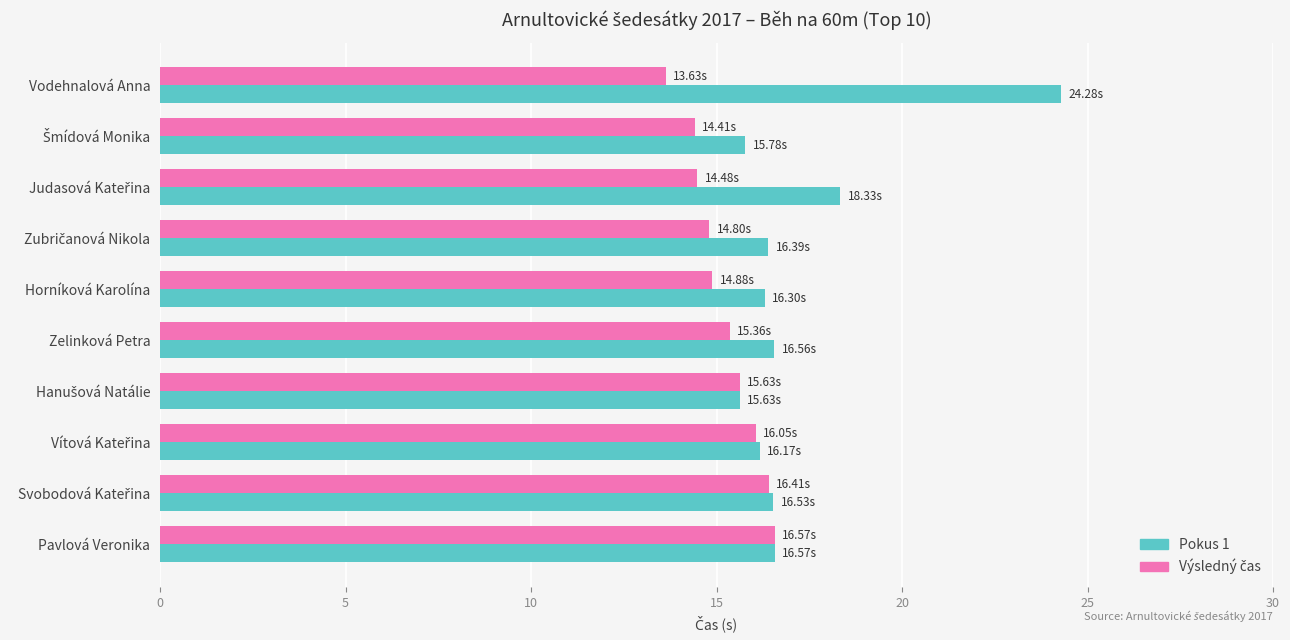

Which series has the widest spread of values?

Pokus 1